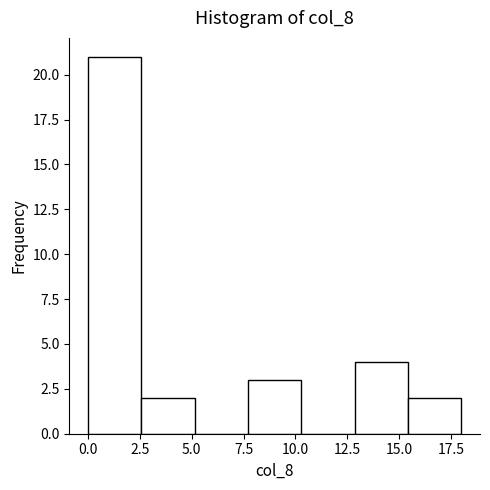

How tall is the bar that spans 13.0 to 15.5 on the x-axis? Neither the bar edges nor the heights are printed on the chart, so give them approximately, as read against the axes.

4